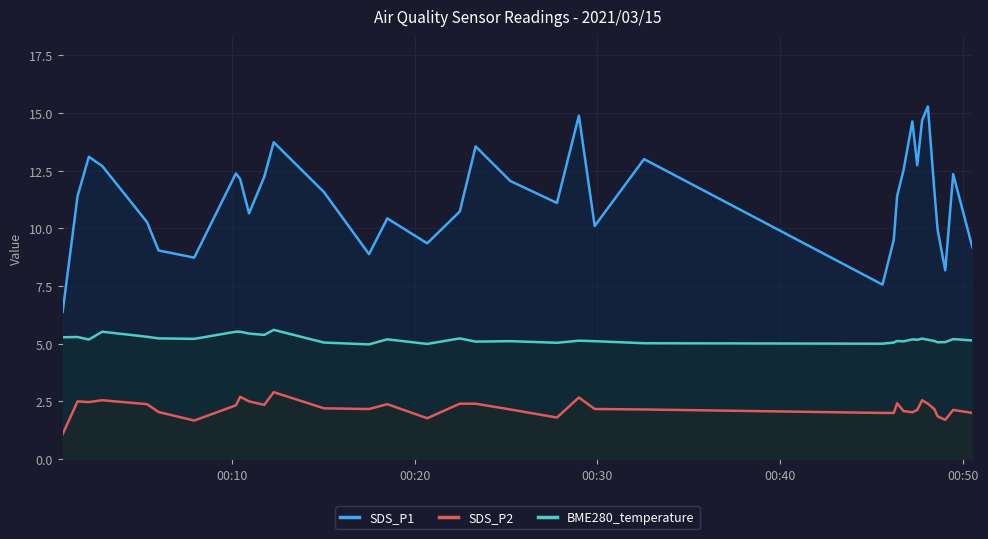

True or false: SDS_P1 and BME280_temperature cross at least once.

False